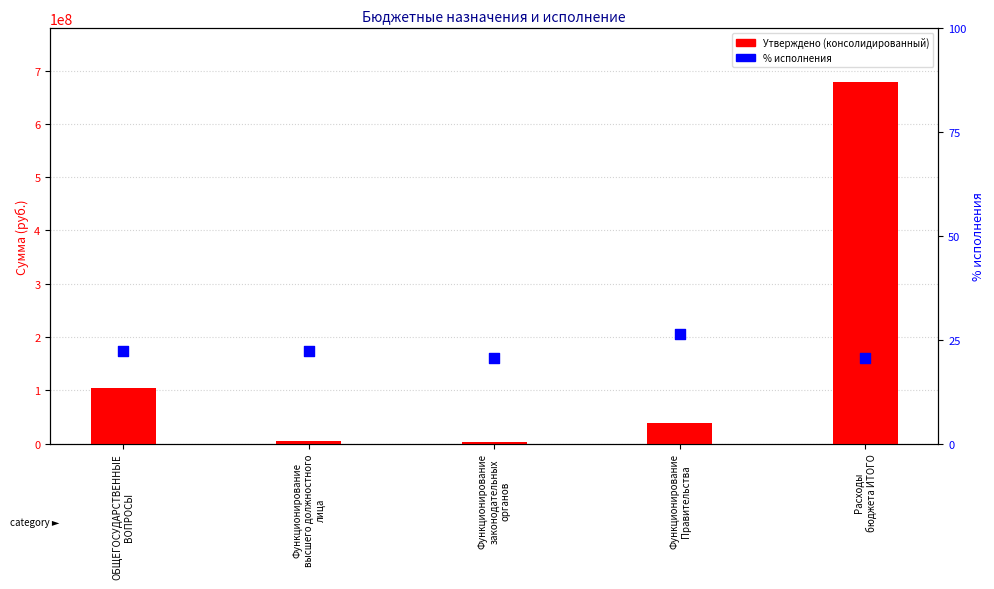

Which series has the largest total across all categories?

Утверждено (консолидированный)